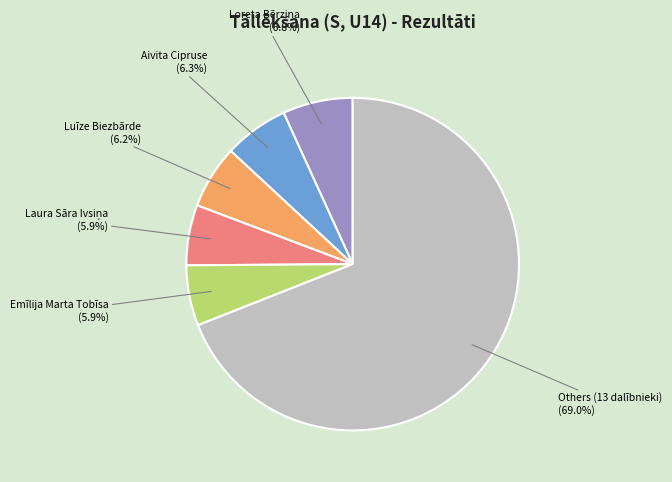

Does any single category account for the majority?

Yes